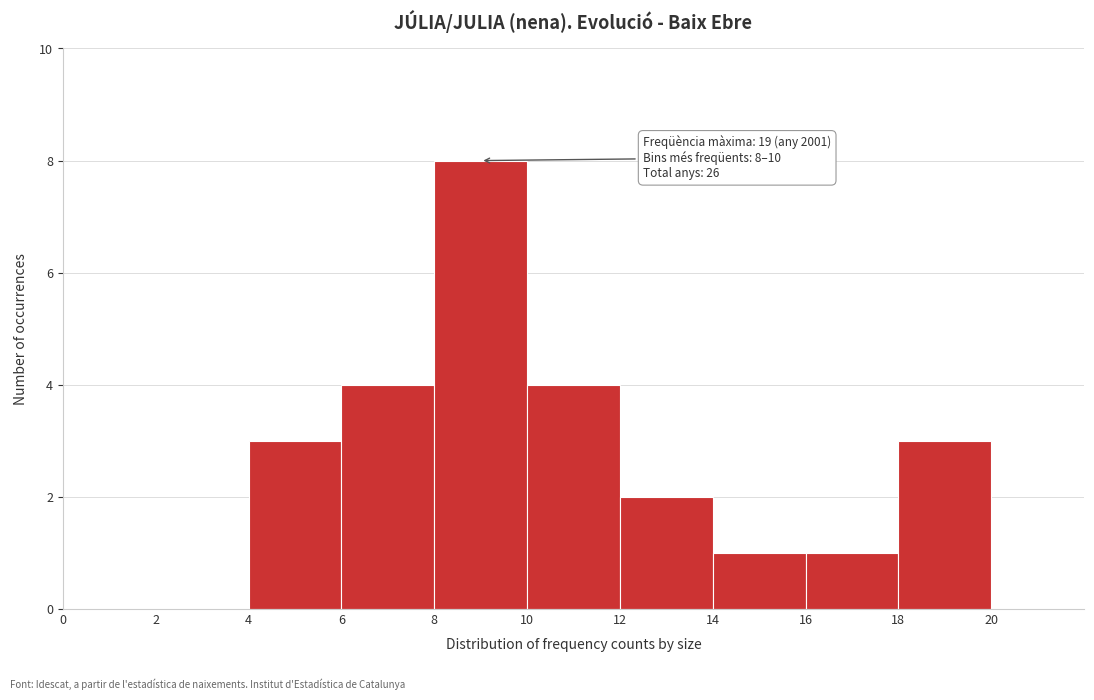

Over which range of the x-axis is the bar tallest?

8 to 10